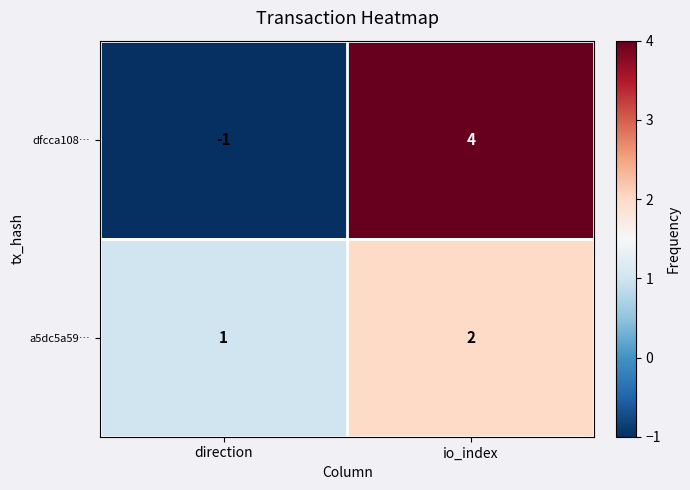

True or false: a5dc5a59… has a value of 1 at direction.

True